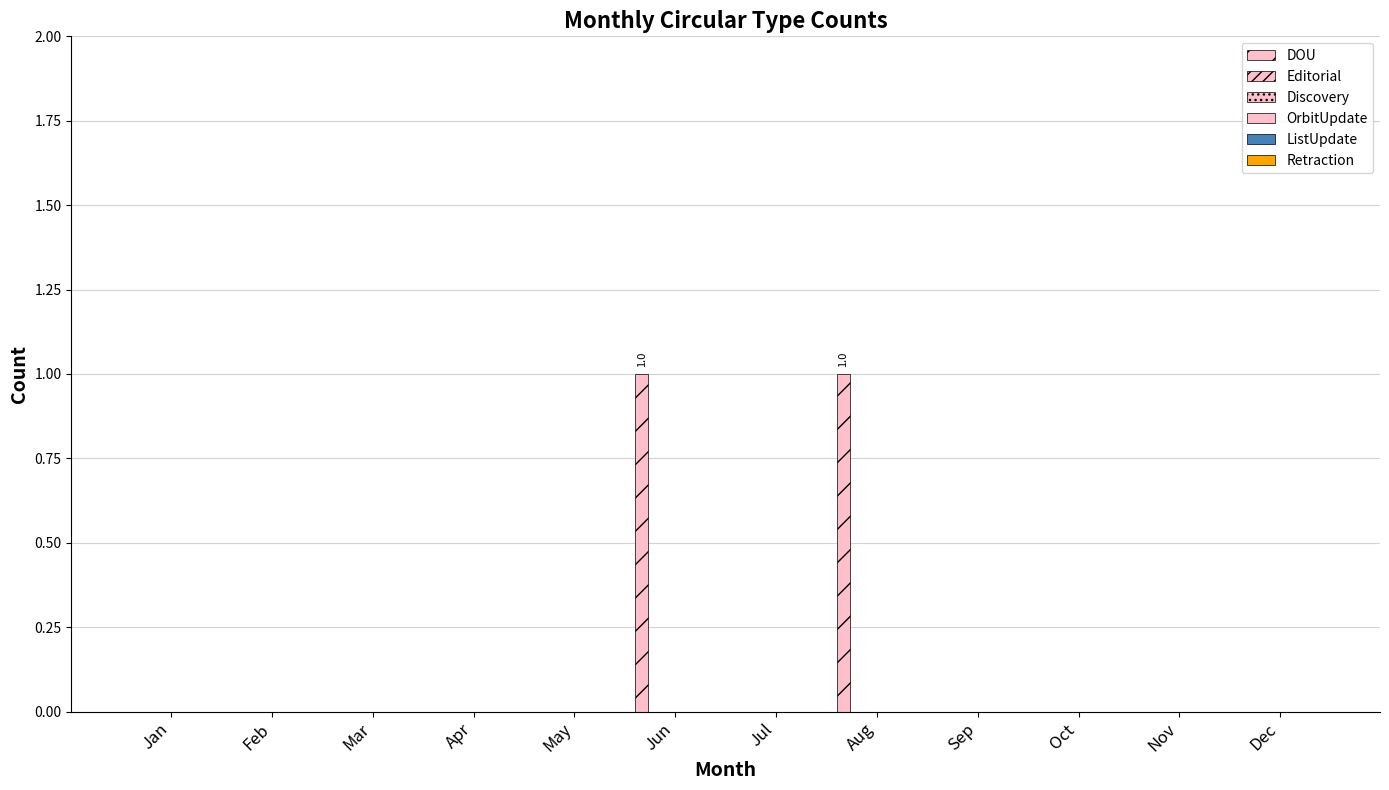

Count the number of data series in this chart.

1